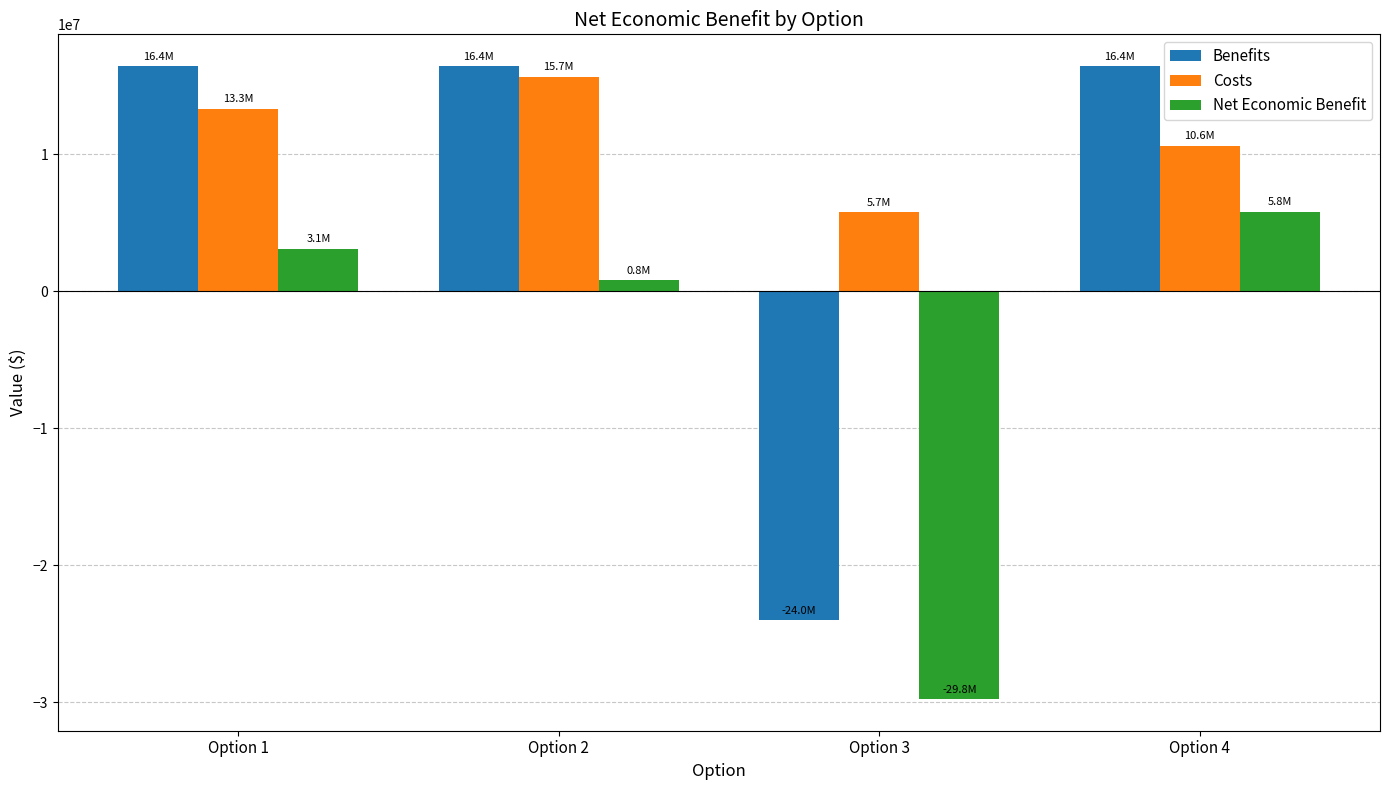

What is the value of the Costs bar at the 4th from the left?

10620292.3